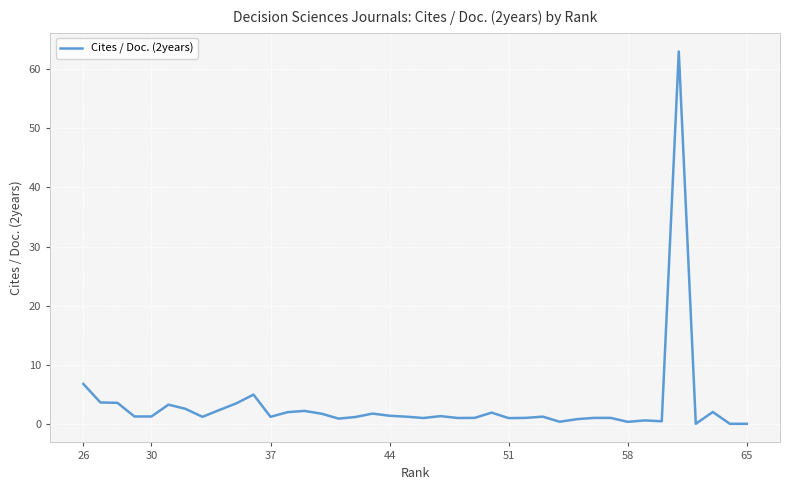

What is the change in value from 58 to 30?

+0.9